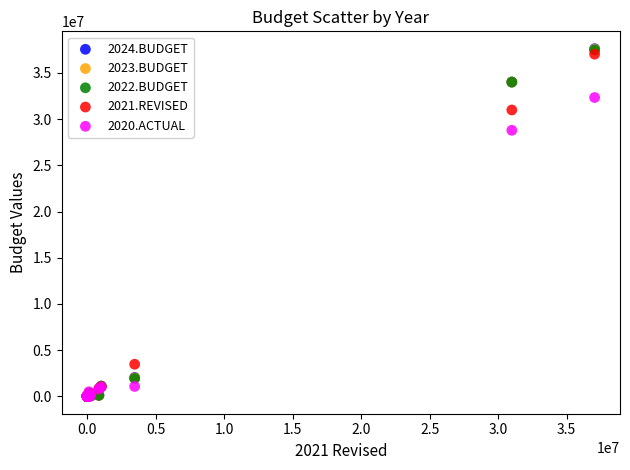

What are all the series names shown in the legend?

2024.BUDGET, 2023.BUDGET, 2022.BUDGET, 2021.REVISED, 2020.ACTUAL